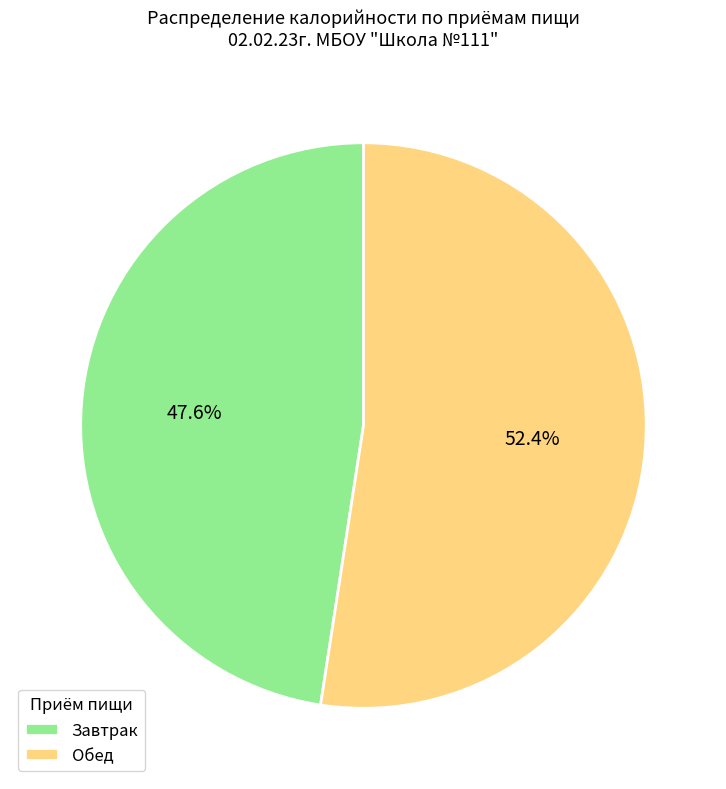

Approximately how many times larger is the value at Завтрак compared to Обед?

0.9